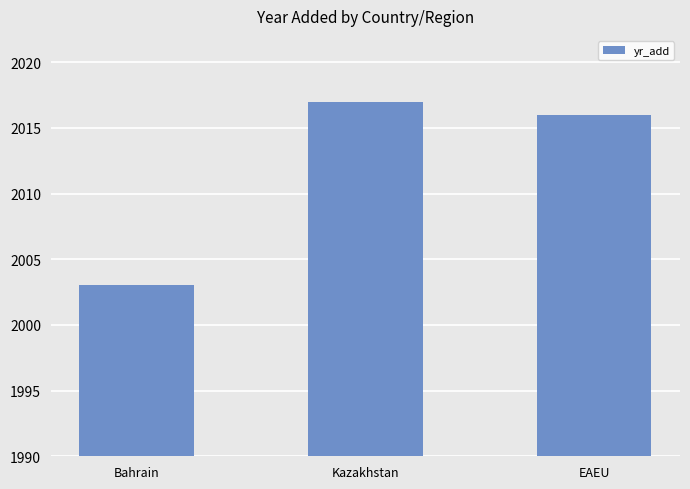

Does the chart contain stacked bars?

No